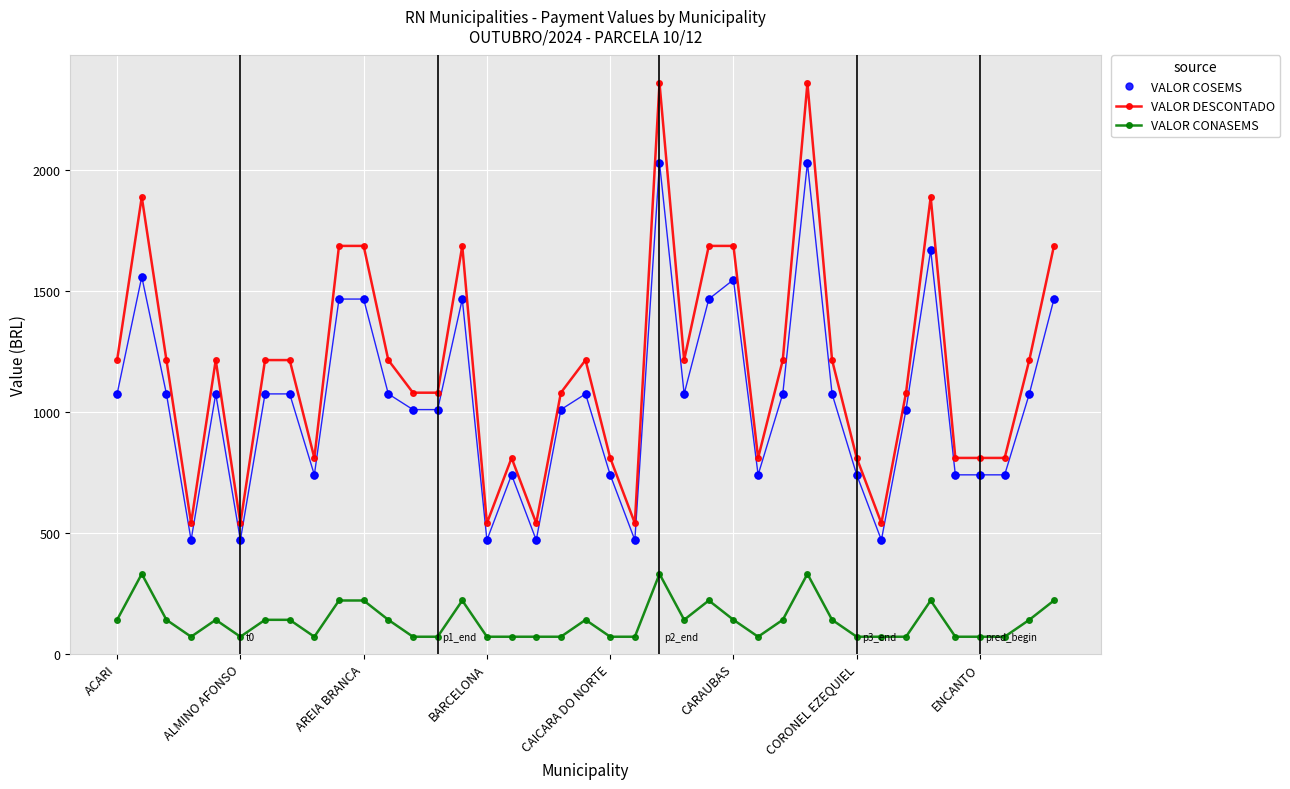

Which series has the largest total across all categories?

VALOR DESCONTADO